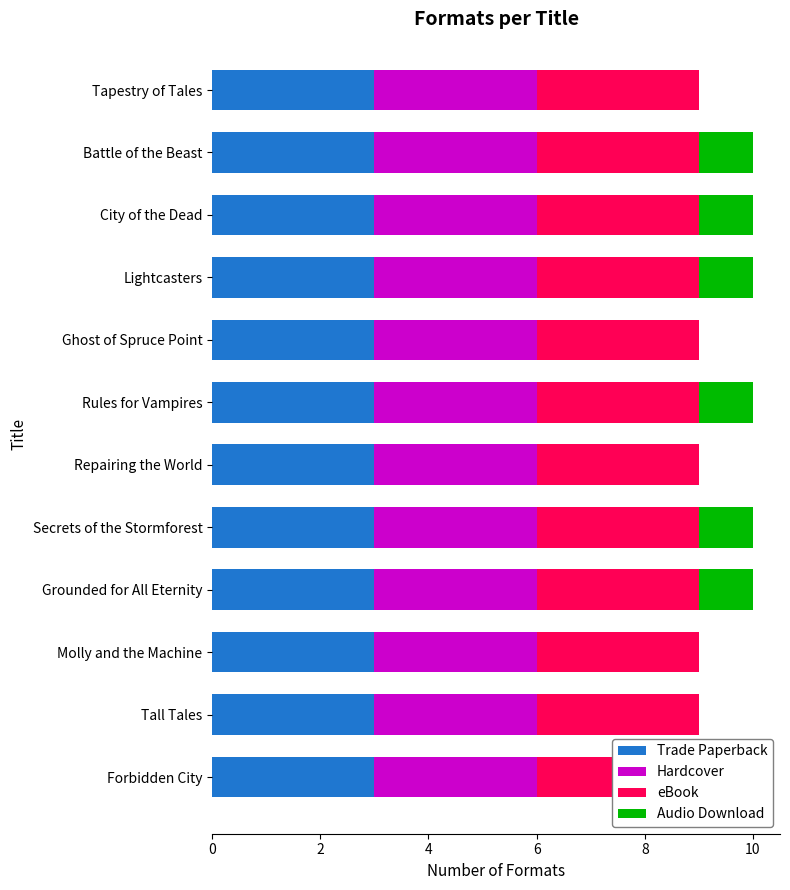

What is the difference between the maximum and second lowest values in the Audio Download series?

1.0